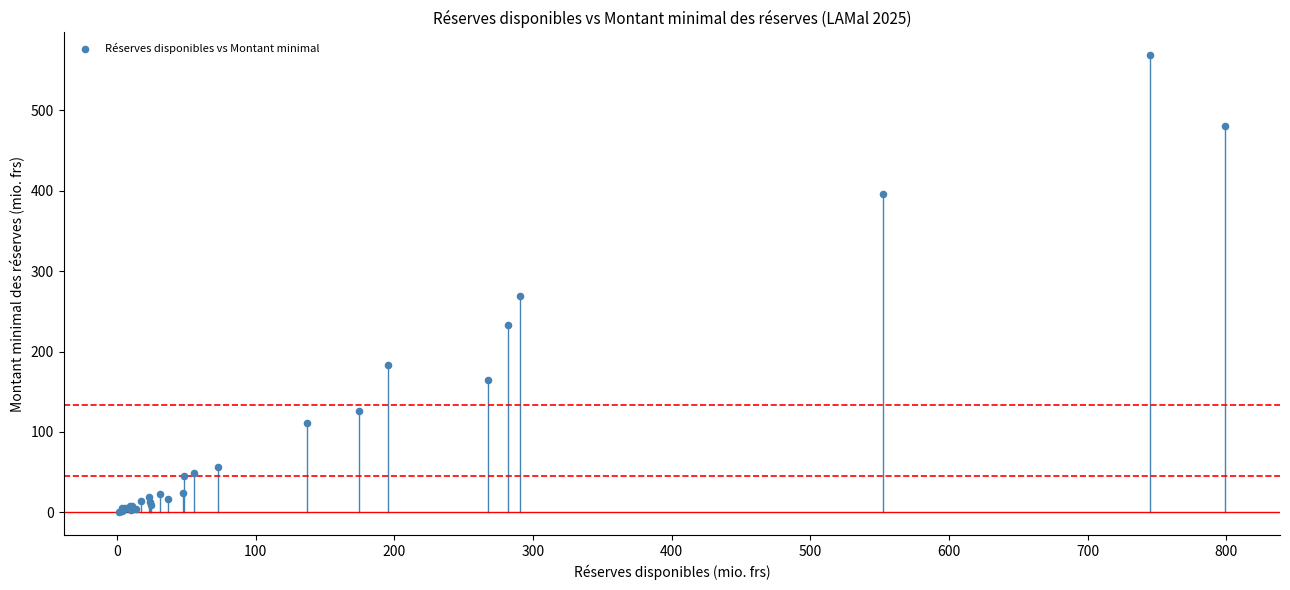

What Y value in the scatter plot is closest to 284?

269.7